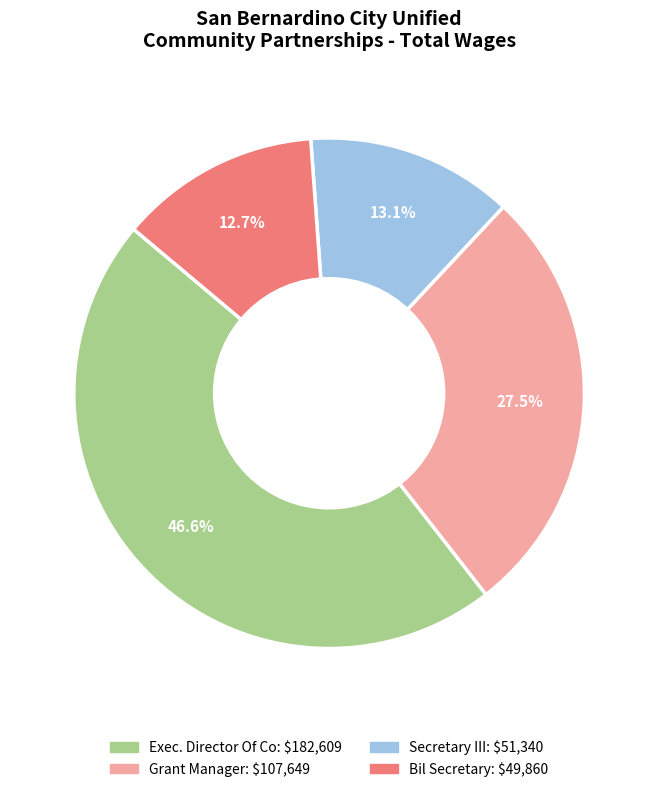

What percentage is the Bil Secretary slice, to the nearest percent?

13%